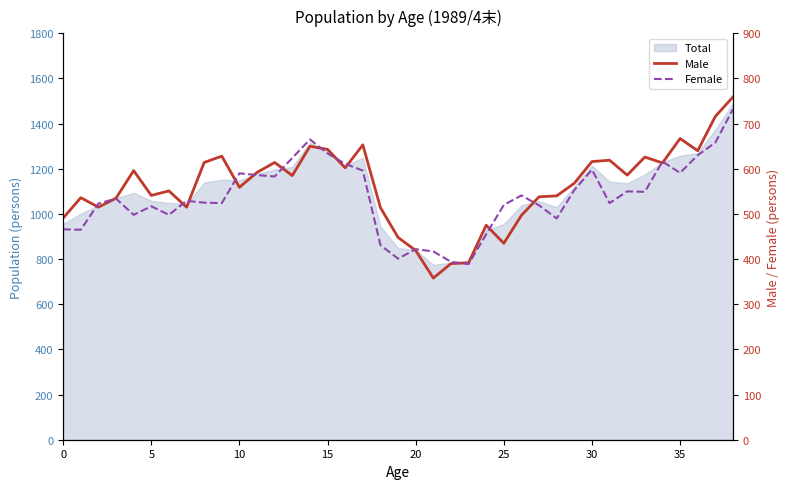

The Male series shows 619 at 31. True or false?

True